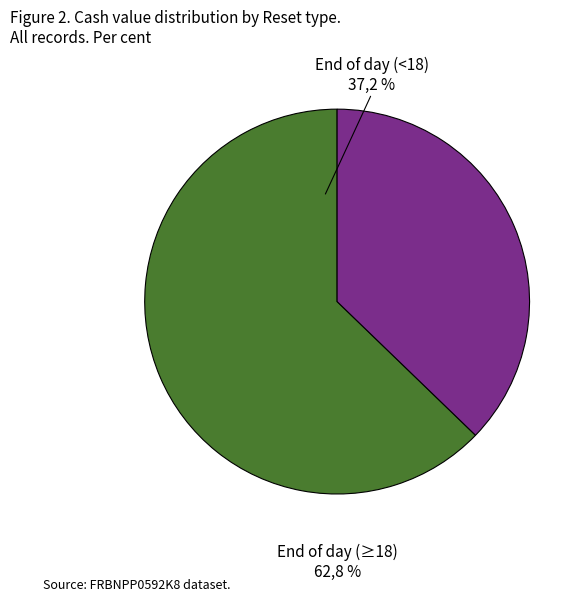

Is it true that 13 is 1% of the pie?

False